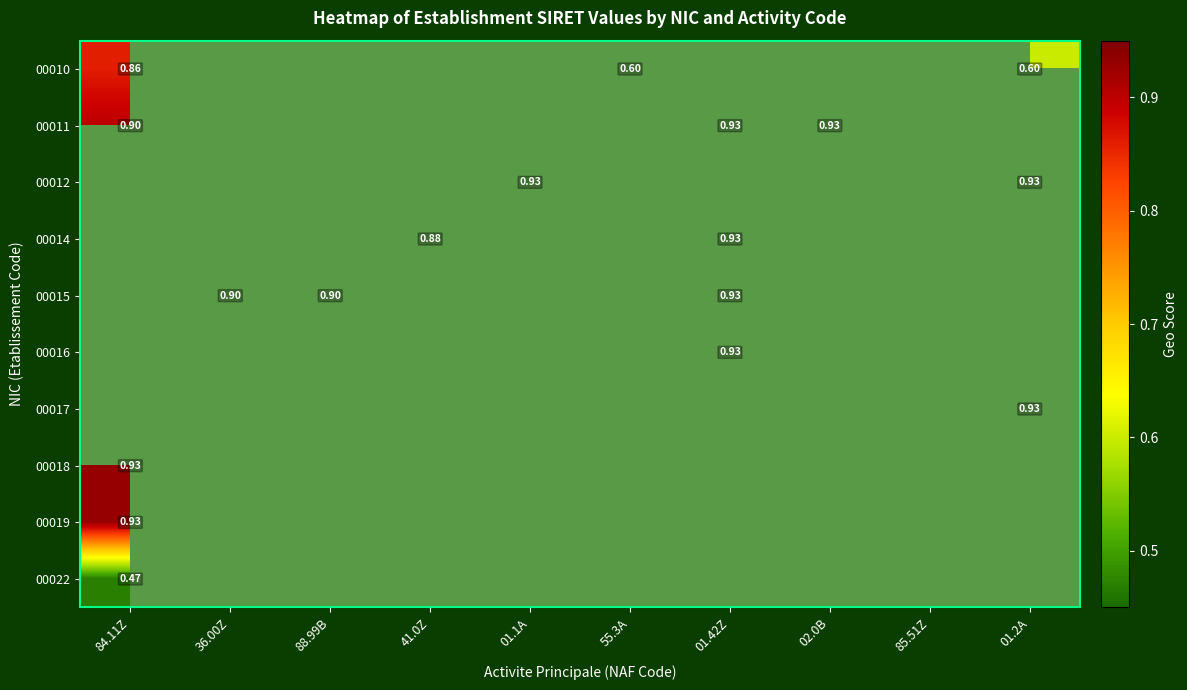

Is the value of 00011 at 88.99B greater than the value of 00014 at 85.51Z?

No